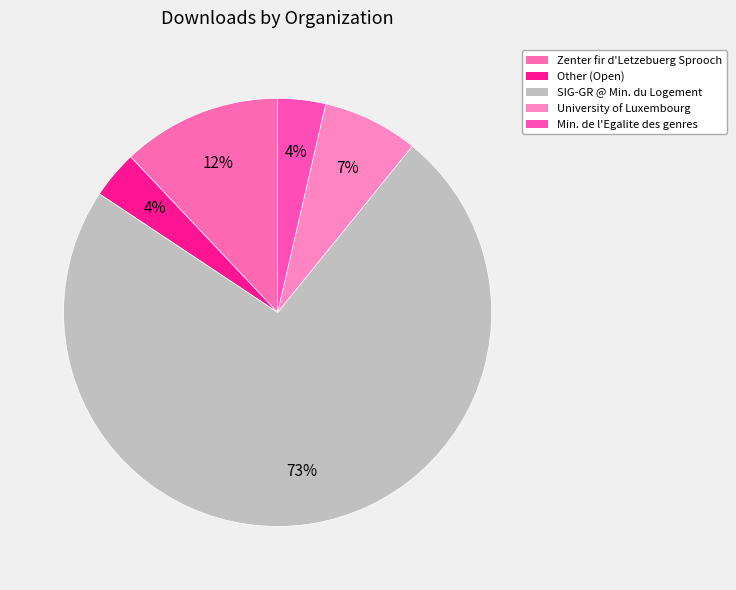

Count the number of slices in the pie.

5